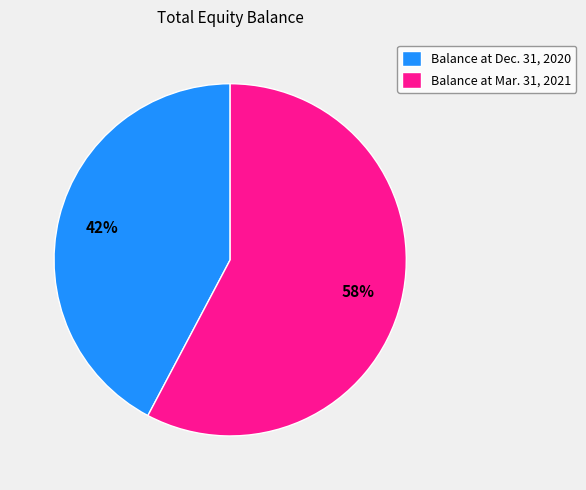

Which slice represents more than half of the pie?

Balance at Mar. 31, 2021